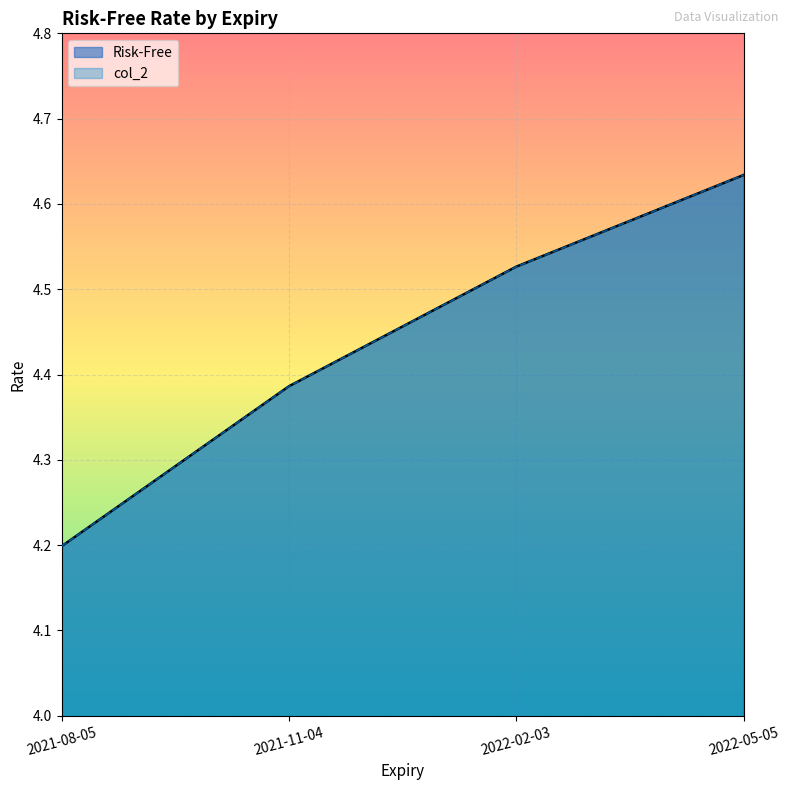

After their last crossing, which series has the higher values: col_2 or Risk-Free?

col_2